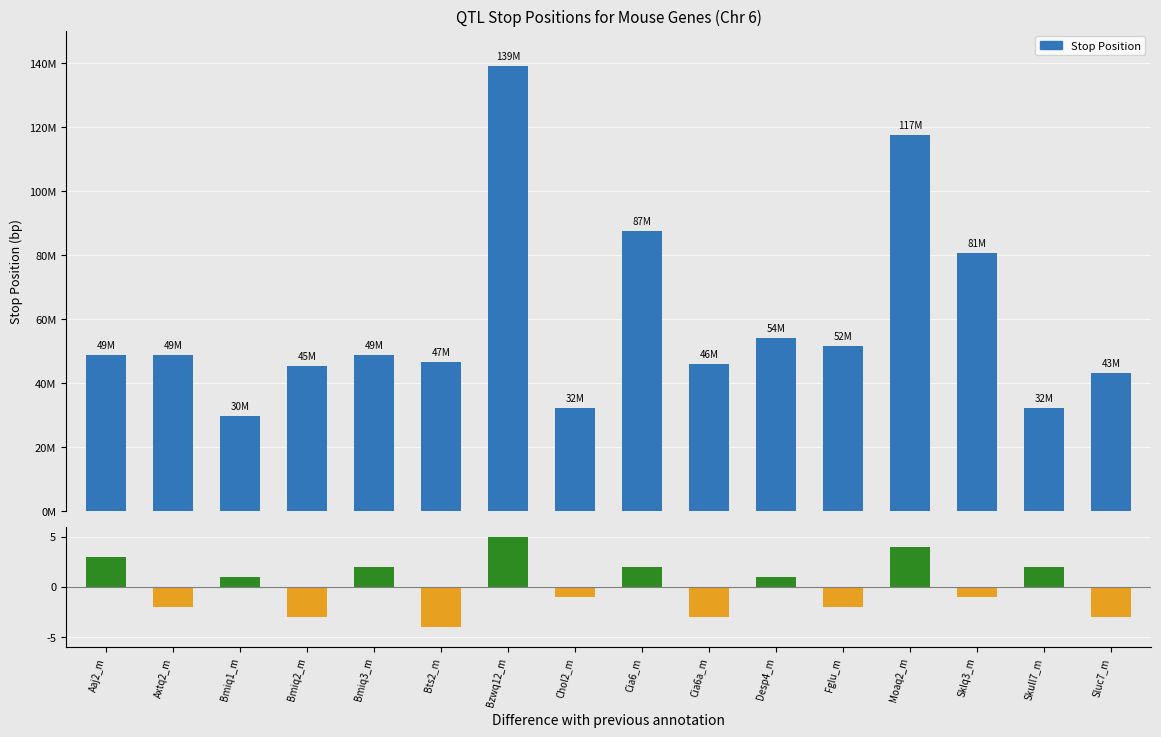

Reading right to left, extract all data points from this chart.

43297168	32144495	80576983	117476961	51711719	54049830	46118069	87403016	32144495	139076998	46751333	48703611	45291115	29751333	48703611	48703611